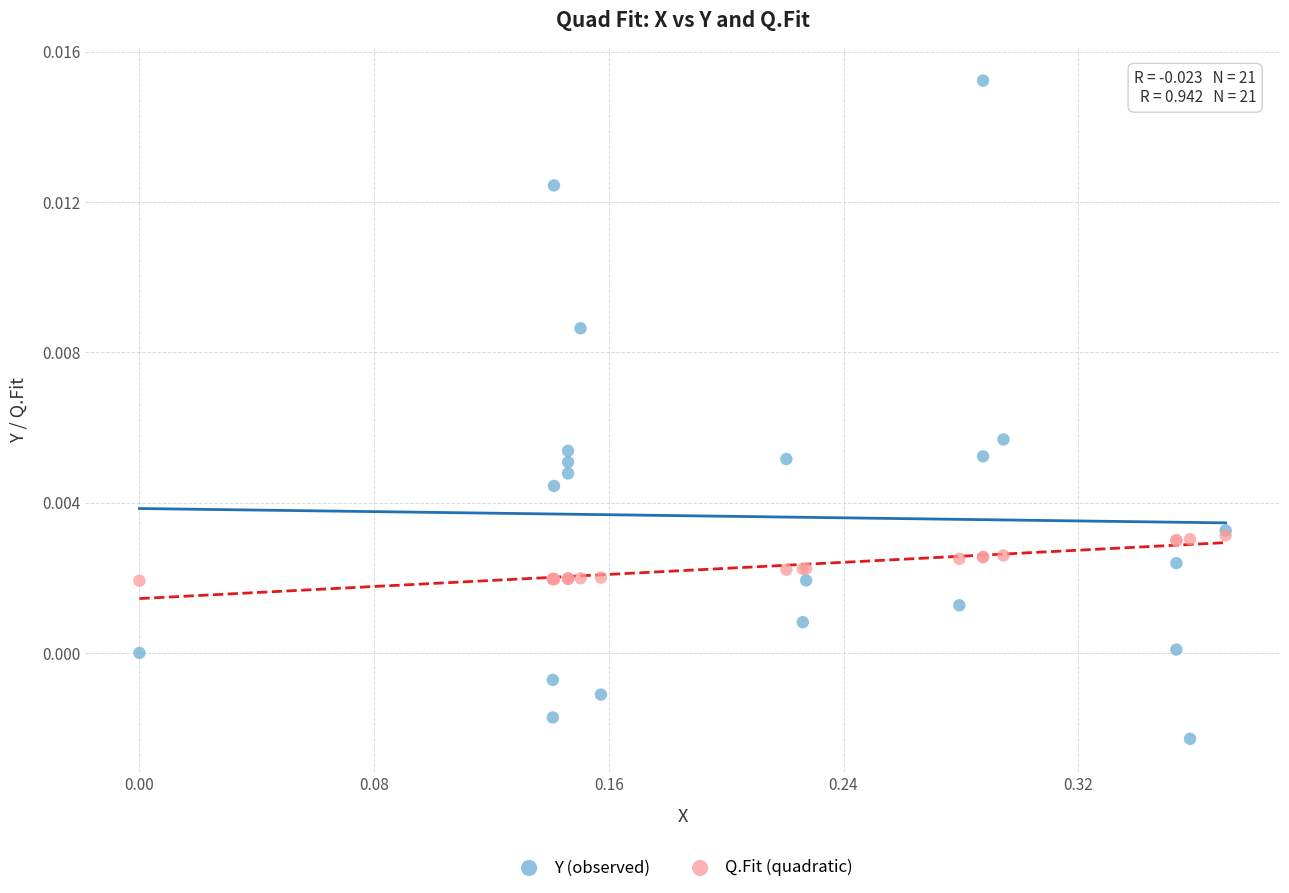

What are all the series names shown in the legend?

Y (observed), Q.Fit (quadratic)